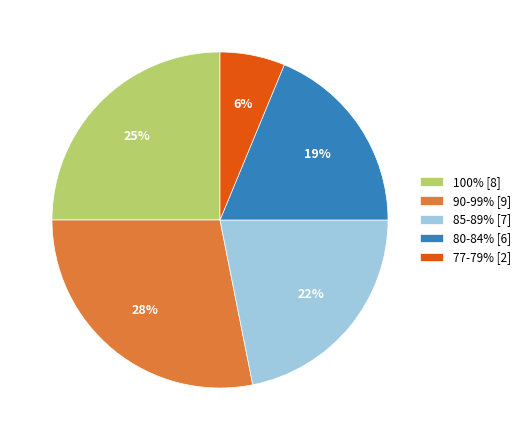

Between 80-84% [6] and 77-79% [2], which is larger?

80-84% [6]